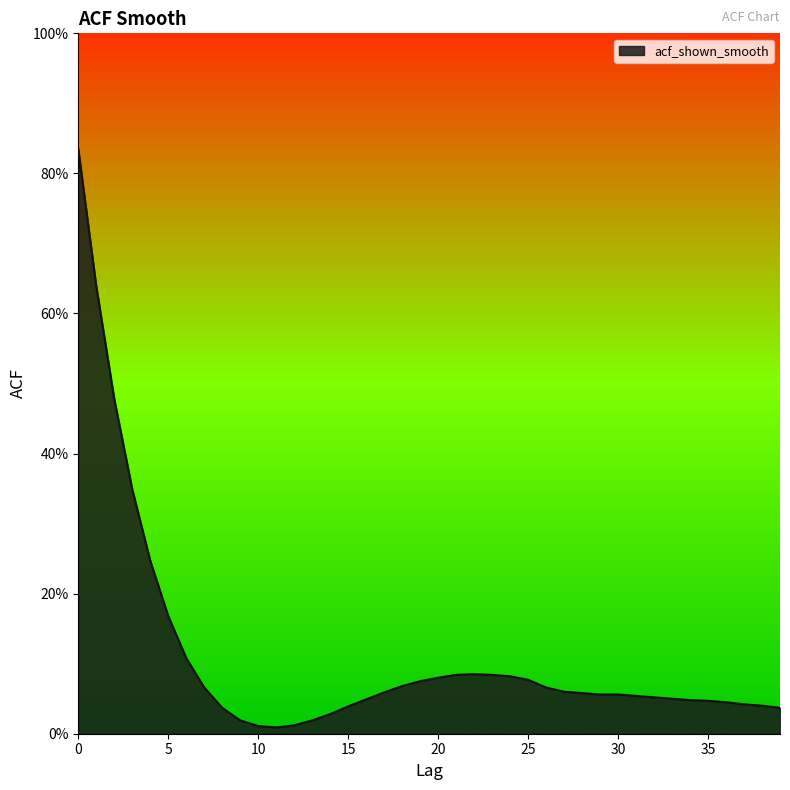

What is the value of the 24th point from the left?

0.1